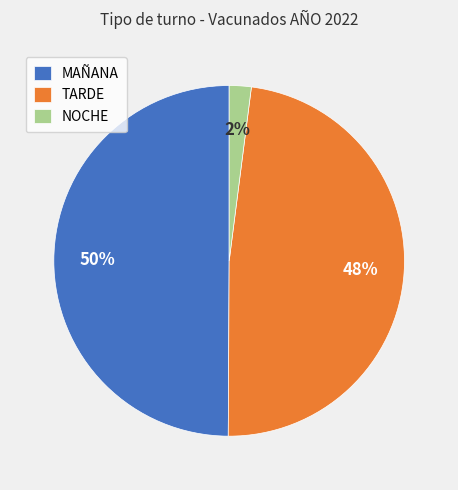

How many slices are in this pie chart?

3